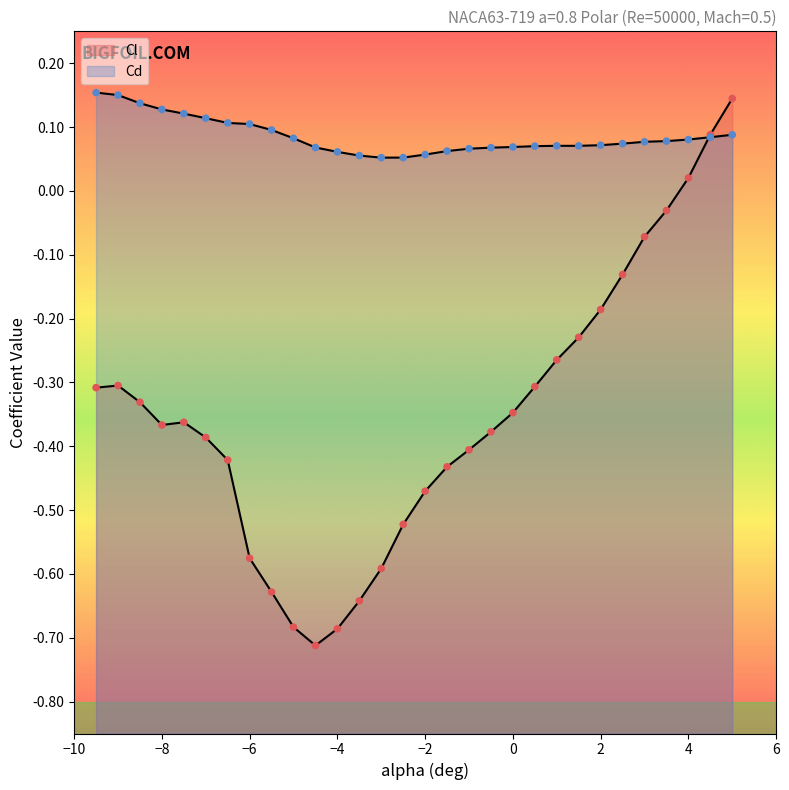

Which series reaches the minimum Y coordinate?

Cl